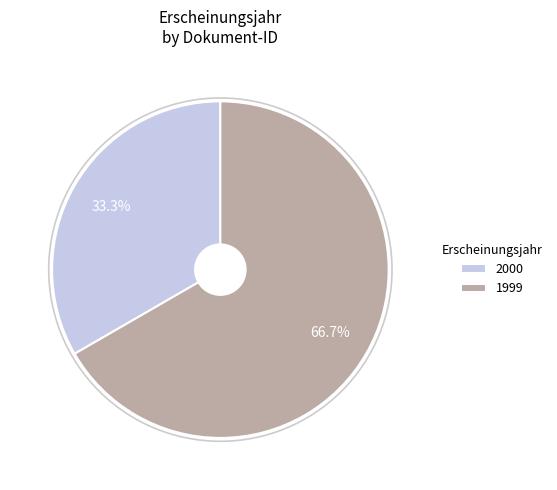

Between 2000 and 1999, which is larger?

1999